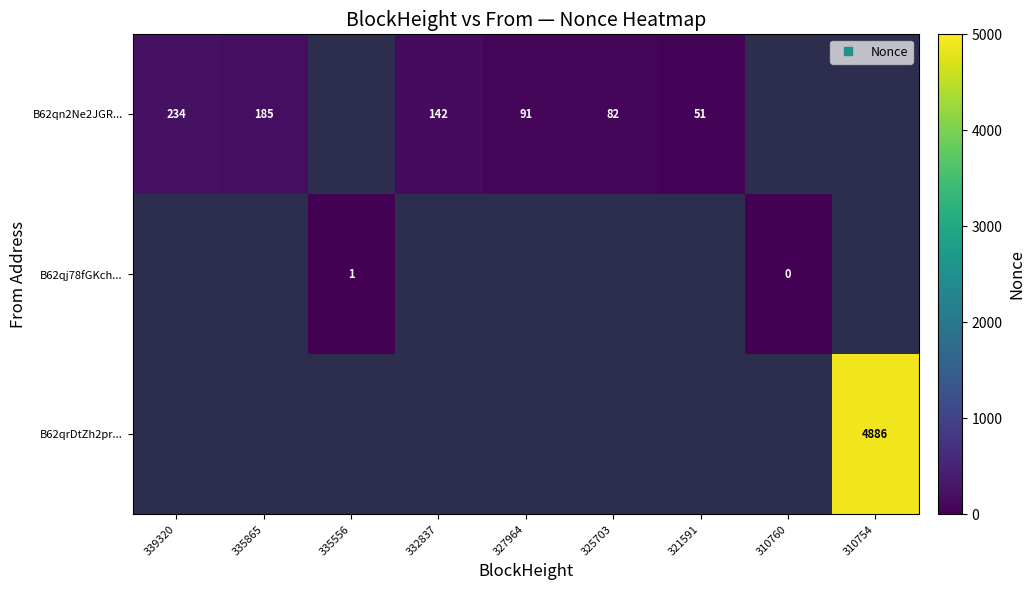

Which series changed the most between 335556 and 310760?

row_1